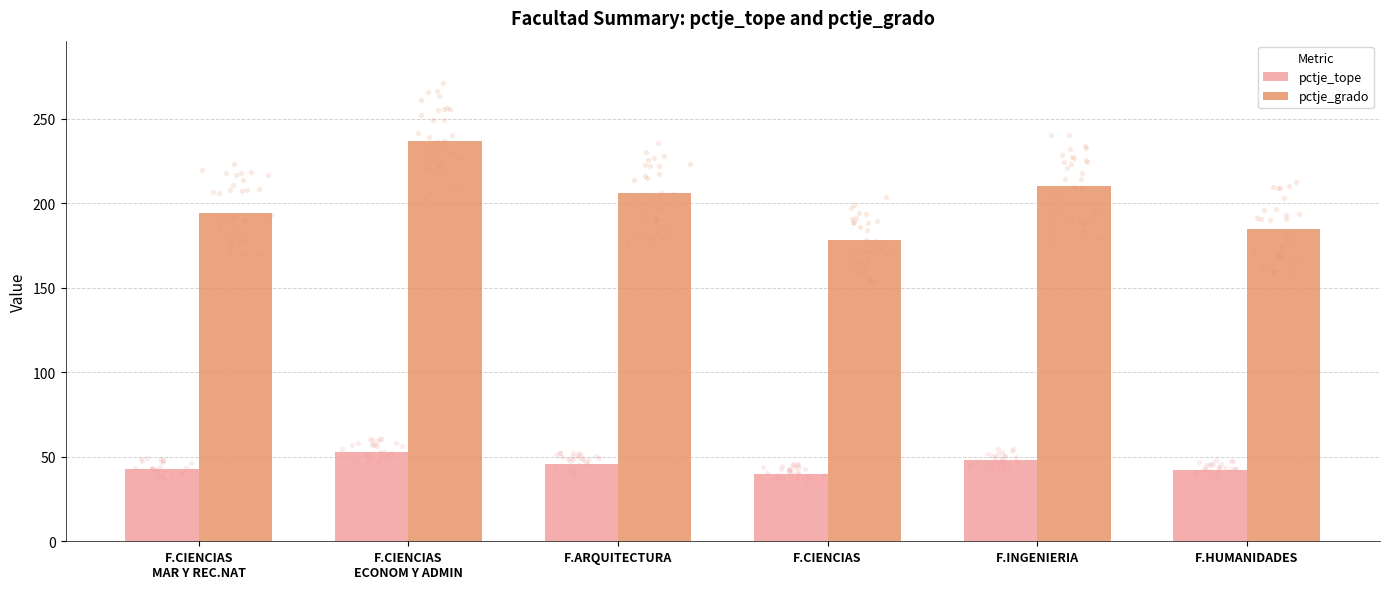

Is the value of pctje_grado at F.INGENIERIA greater than the value of pctje_tope at F.HUMANIDADES?

Yes